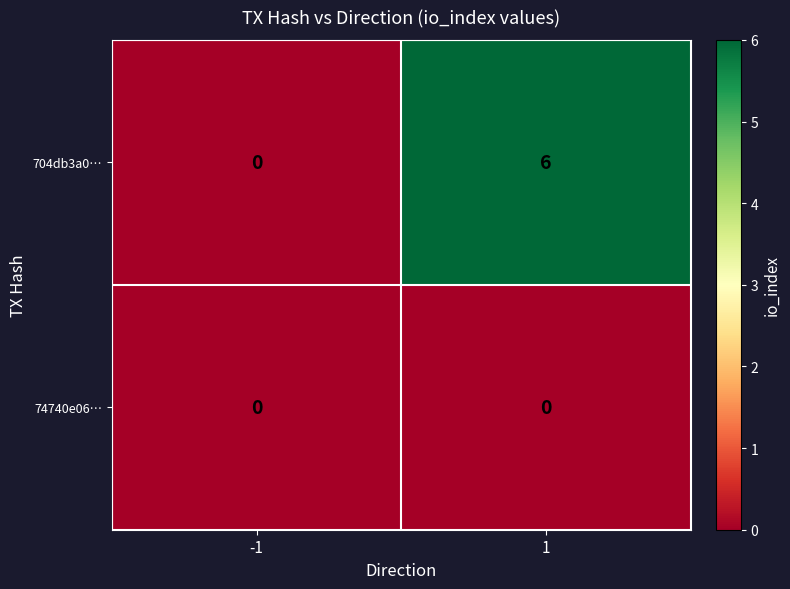

At which category is the sum across all series the highest?

1